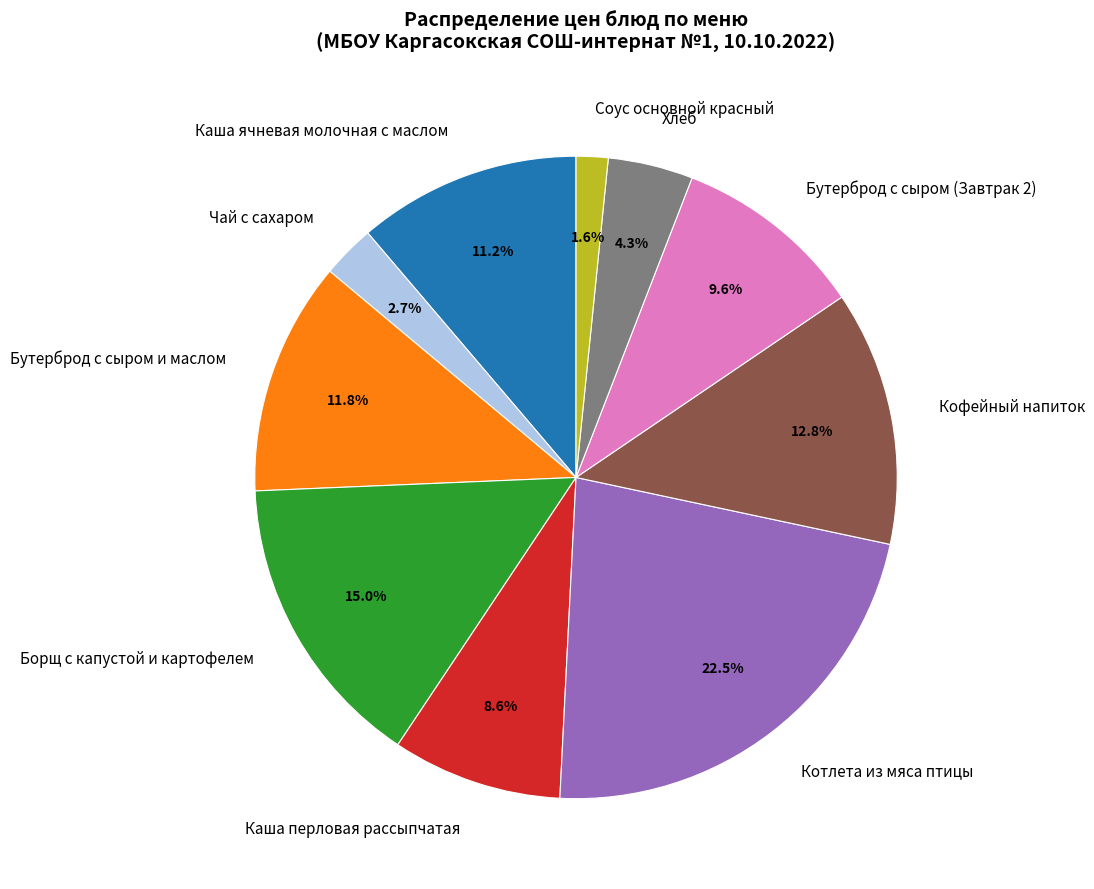

What is the smallest slice in the pie chart?

Соус основной красный